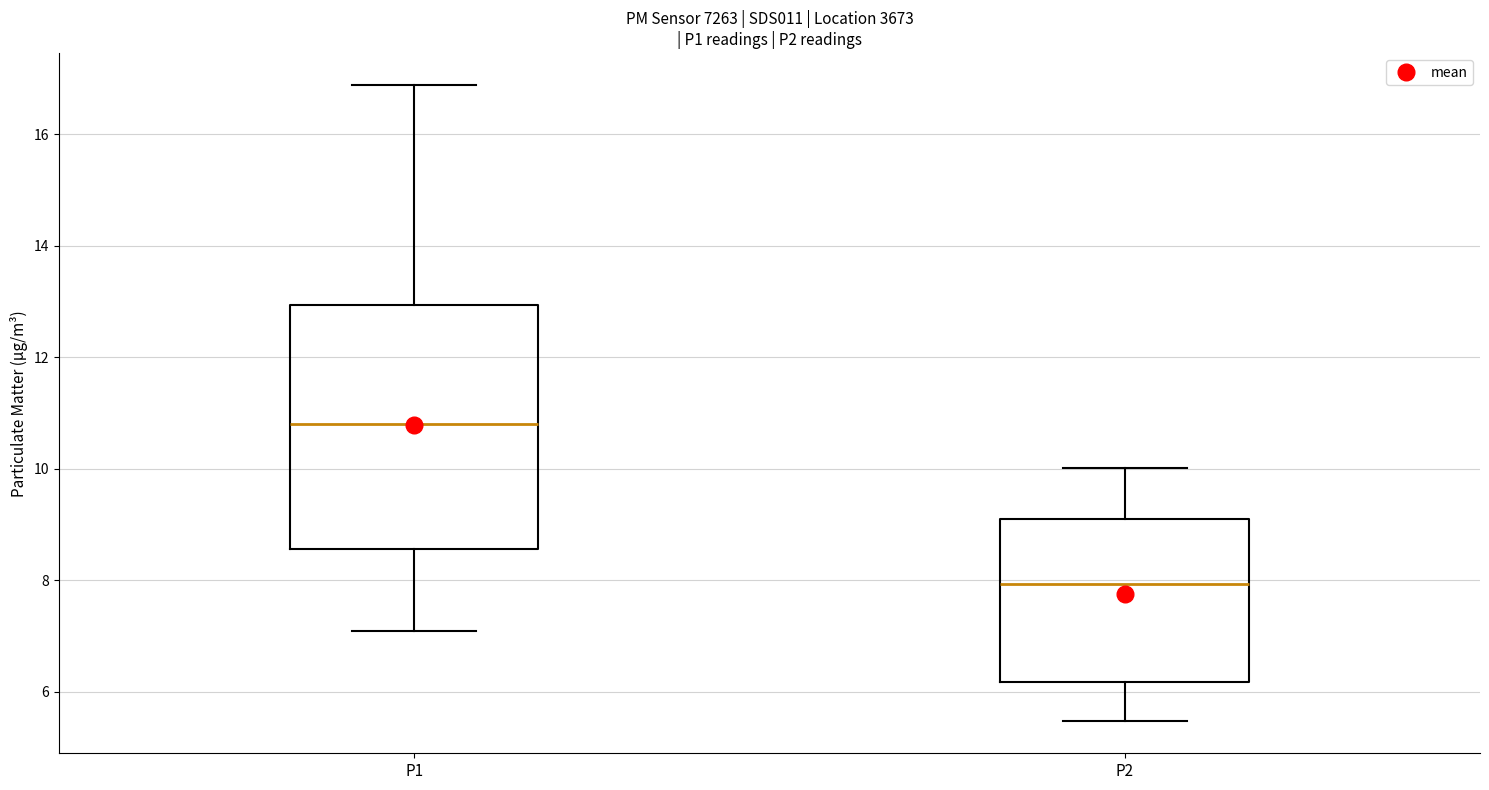

Comparing the boxes themselves (not the whiskers), which one is the tallest?

P1